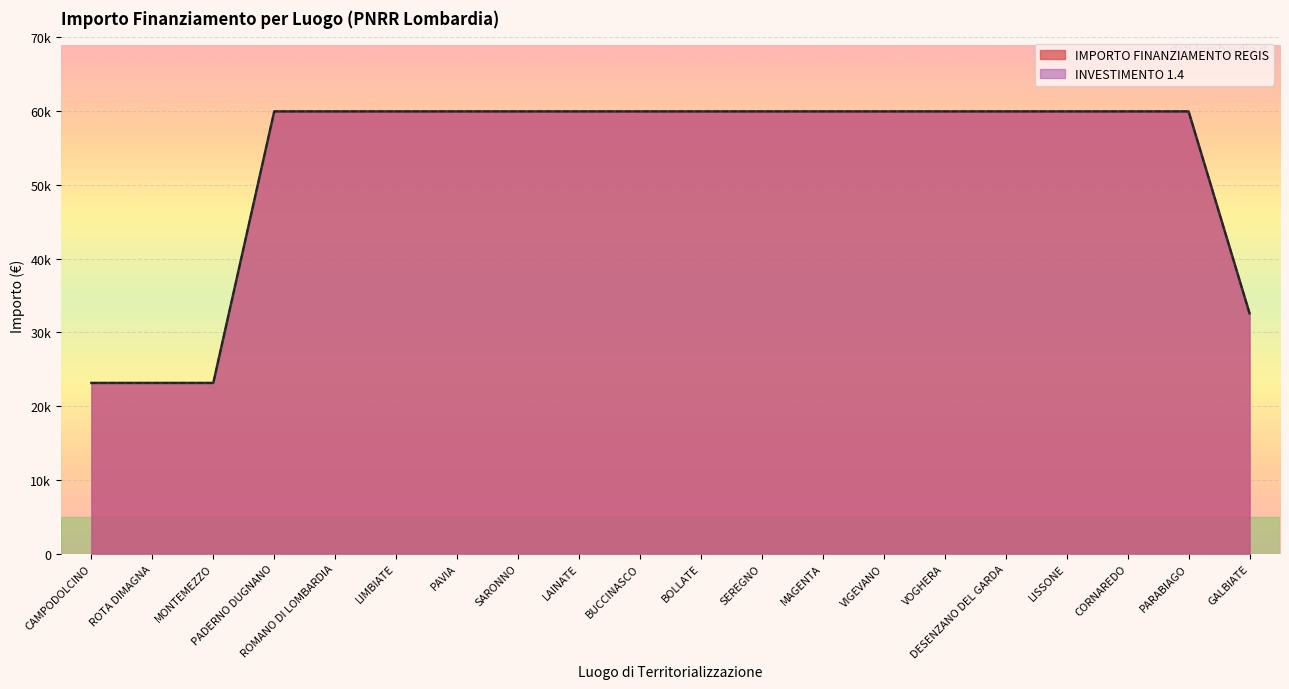

Which has a higher value, LAINATE or PADERNO DUGNANO?

LAINATE